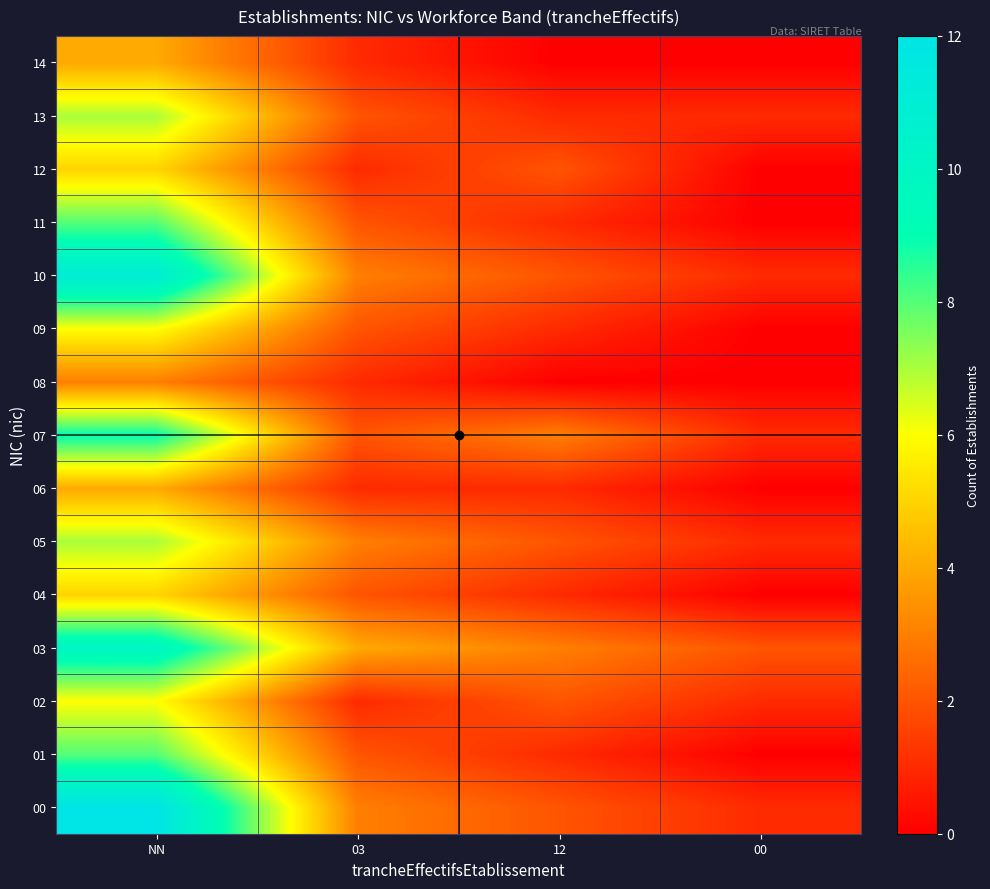

Reading right to left, transcribe all the data shown in this chart.

00: 00=1	12=2	03=3	NN=12
01: 00=0	12=1	03=2	NN=8
02: 00=1	12=2	03=1	NN=6
03: 00=2	12=3	03=4	NN=10
04: 00=0	12=1	03=2	NN=5
05: 00=1	12=2	03=3	NN=7
06: 00=0	12=1	03=1	NN=4
07: 00=1	12=3	03=2	NN=9
08: 00=0	12=0	03=1	NN=3
09: 00=0	12=1	03=2	NN=6
10: 00=1	12=2	03=3	NN=11
11: 00=0	12=1	03=2	NN=8
12: 00=0	12=2	03=1	NN=5
13: 00=1	12=1	03=2	NN=7
14: 00=0	12=0	03=1	NN=4